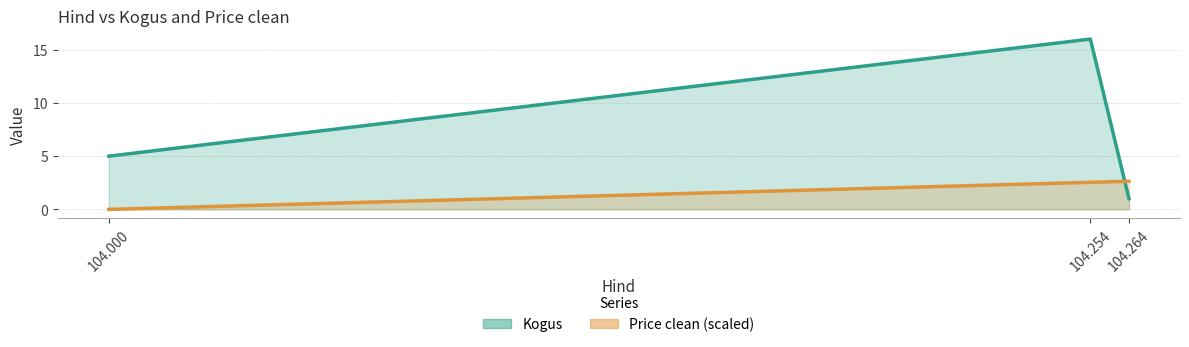

What are all the series names shown in the legend?

Kogus, Price clean